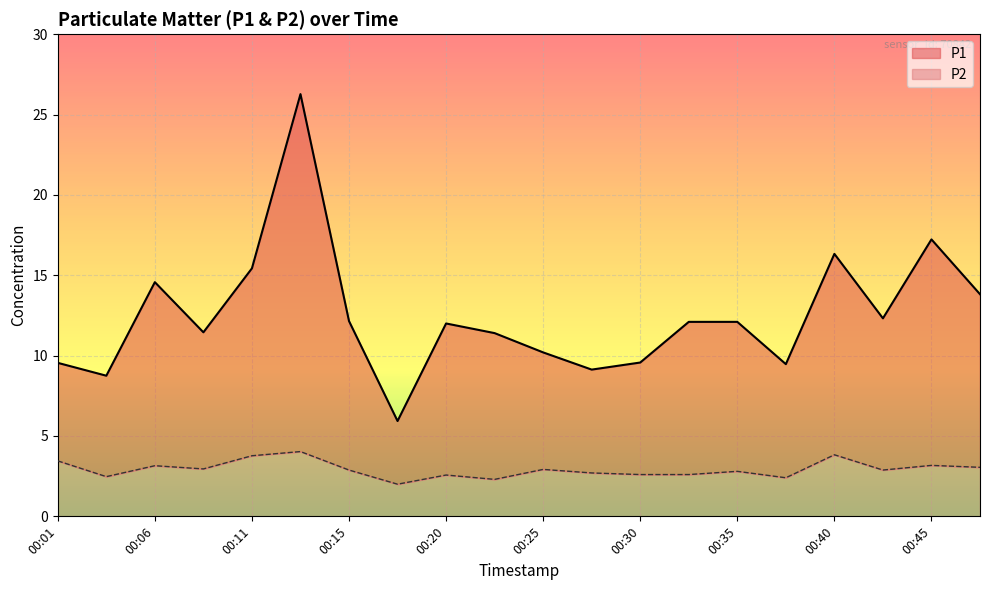

What are all the series names shown in the legend?

P1, P2